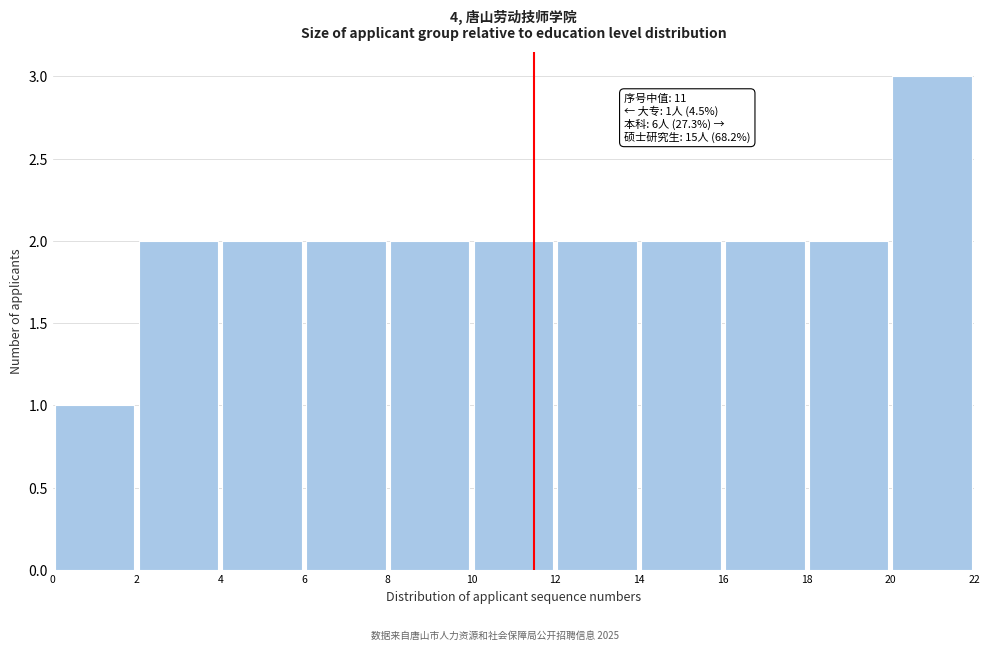

Which range on the x-axis has the tallest bar?

20 to 22